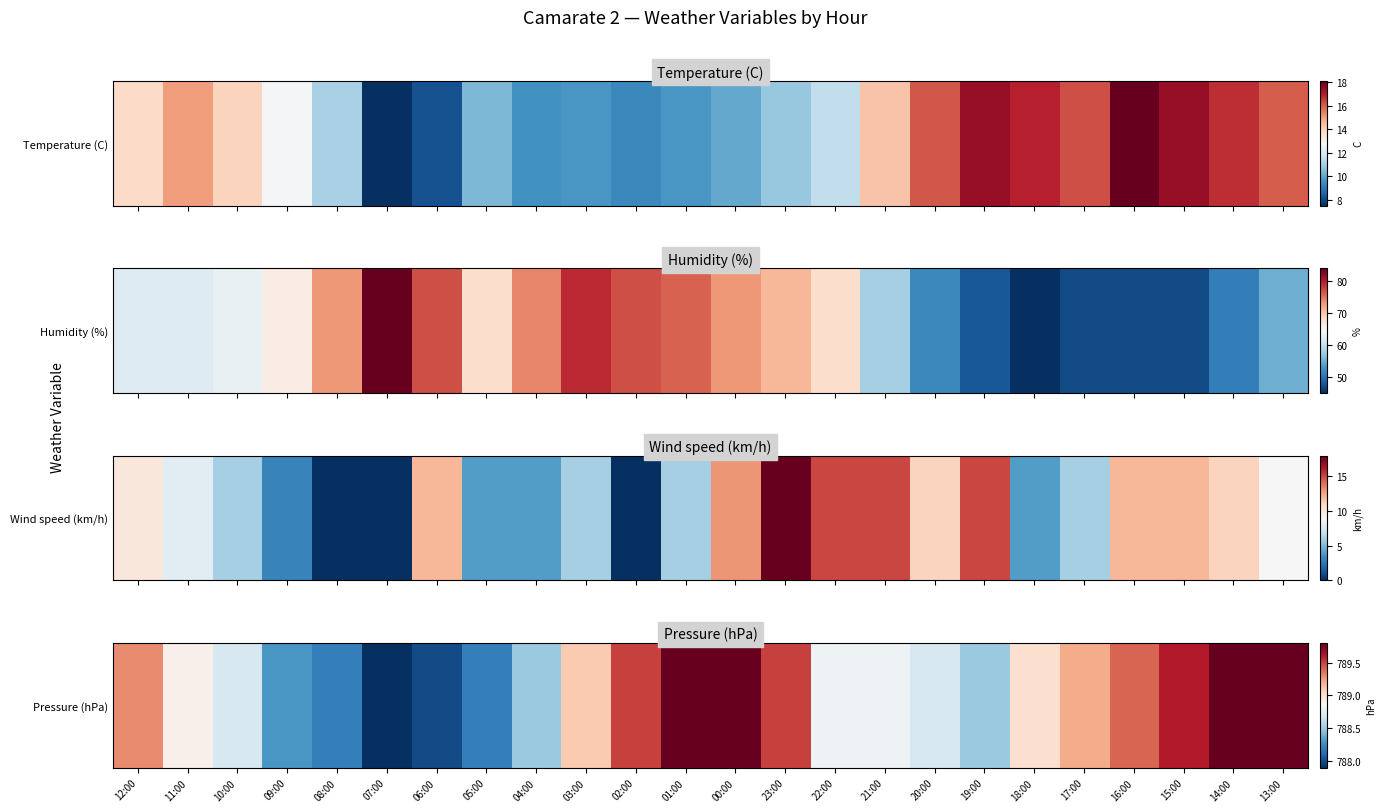

Is it true that the value at 10:00 is 346.6?

False